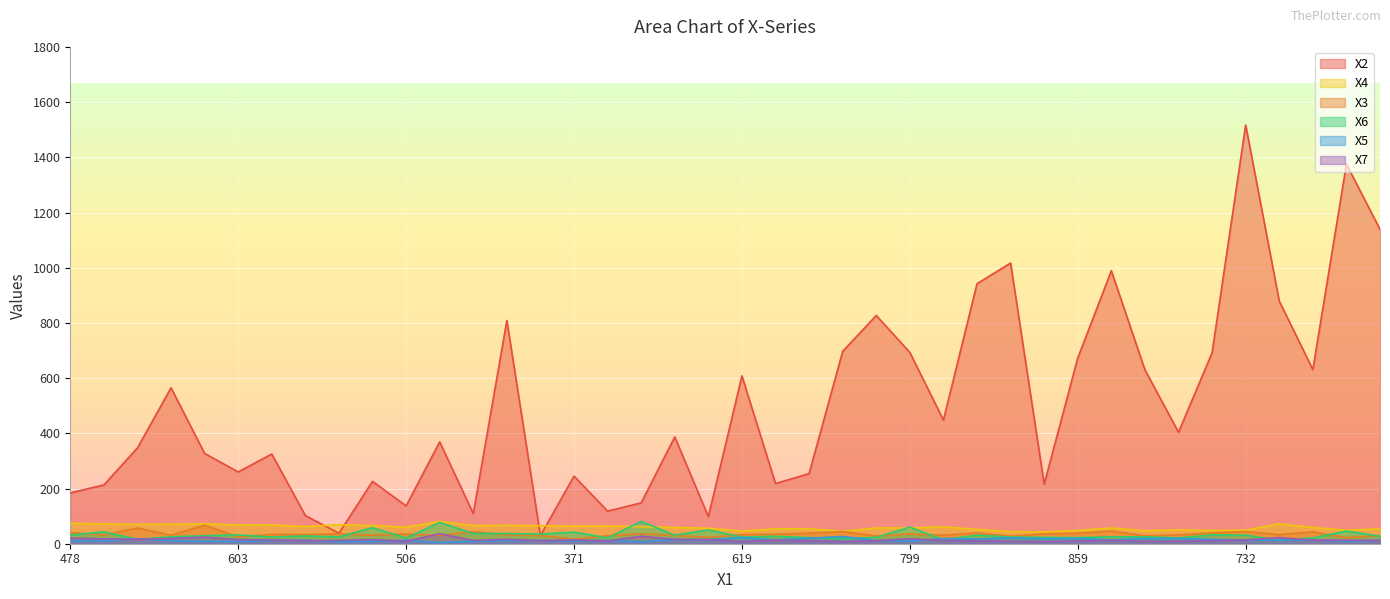

How many lines are shown in the chart?

6